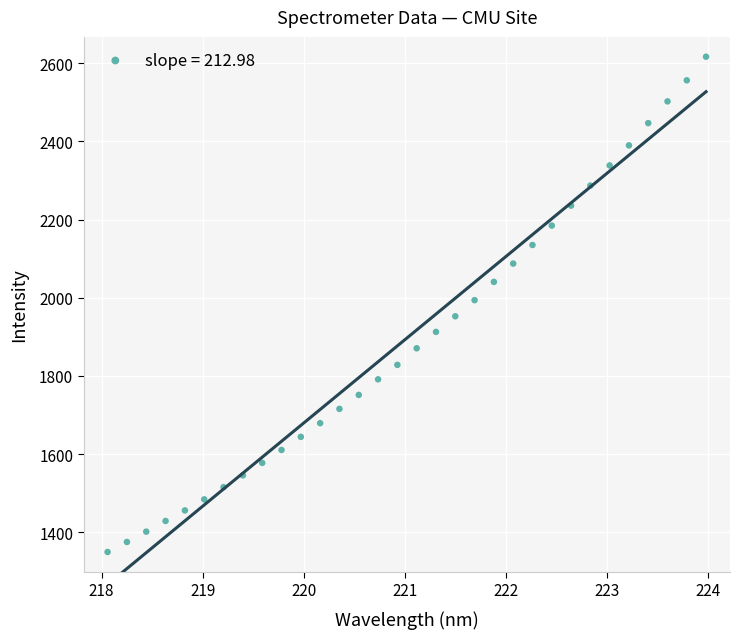

What is the range of X values (max minus min)?

5.9